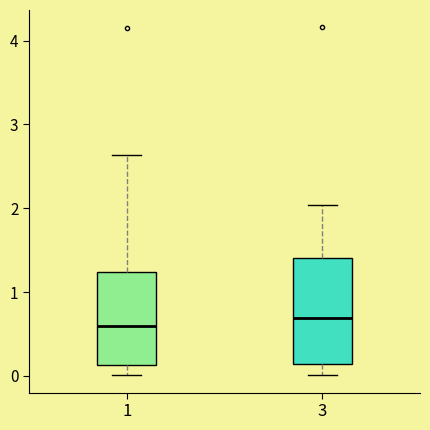

Reading left to right, read every box against the y-axis: the position of its median line, the range the box covers, and the ends of its whiskers. The values are not printed on the chart, so give them approximately, as read against the axis.

1: median 0.6, box 0.1 to 1.2, whiskers 0.0 to 2.6
3: median 0.7, box 0.1 to 1.4, whiskers 0.0 to 2.0